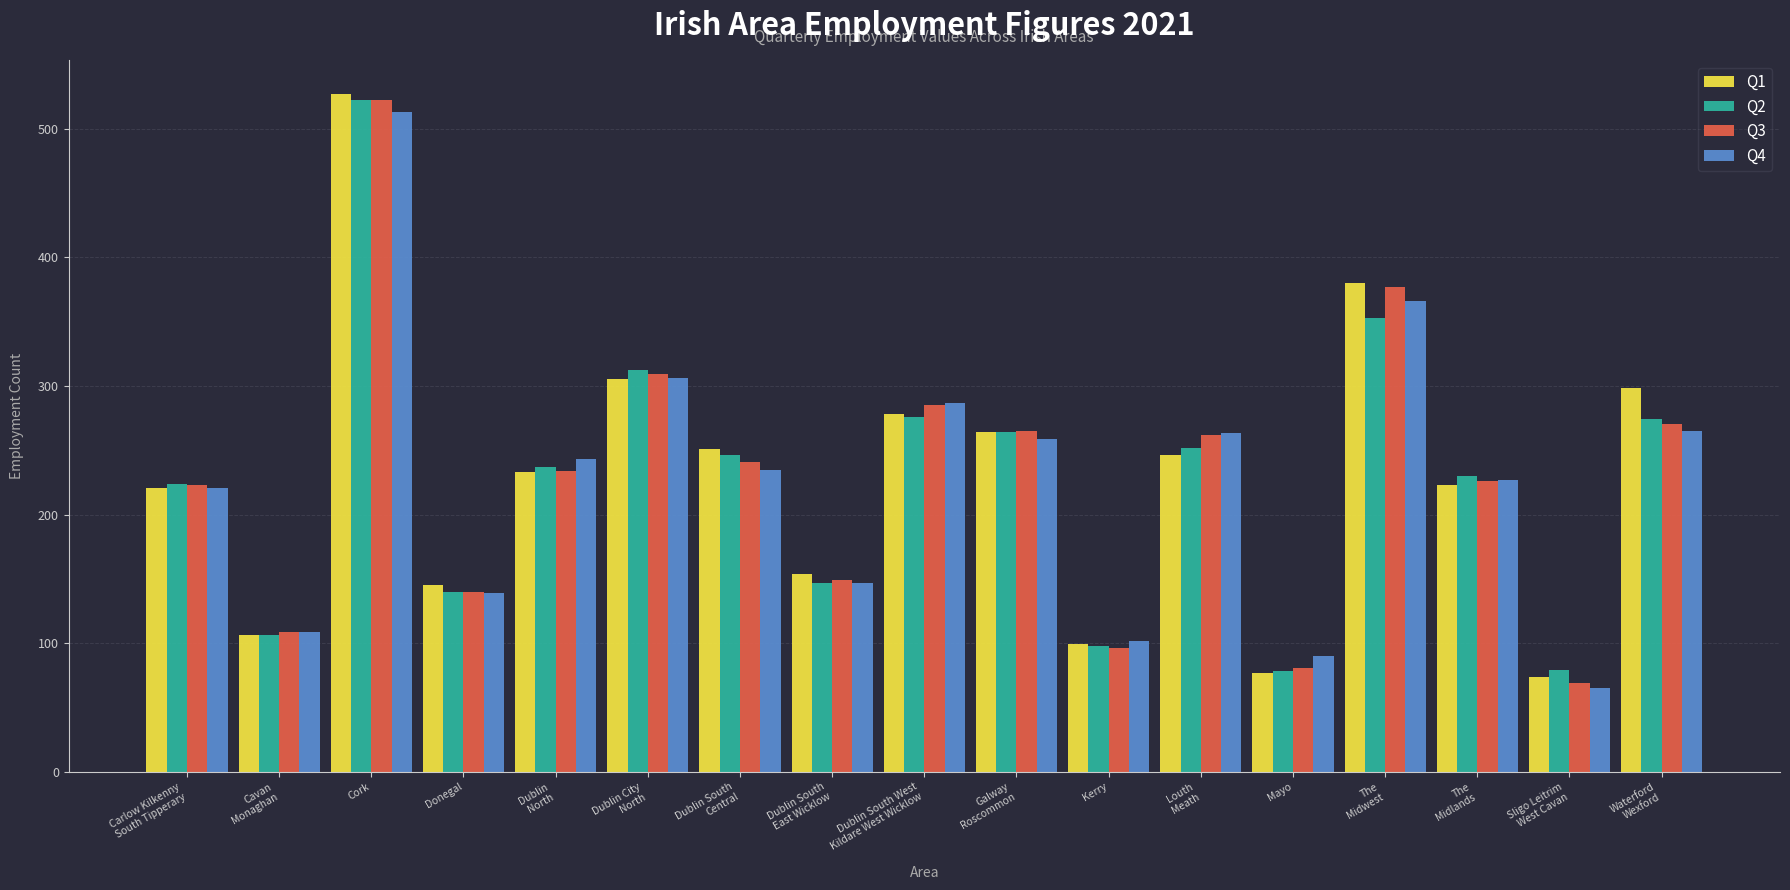

At which category is the sum across all series the highest?

Cork